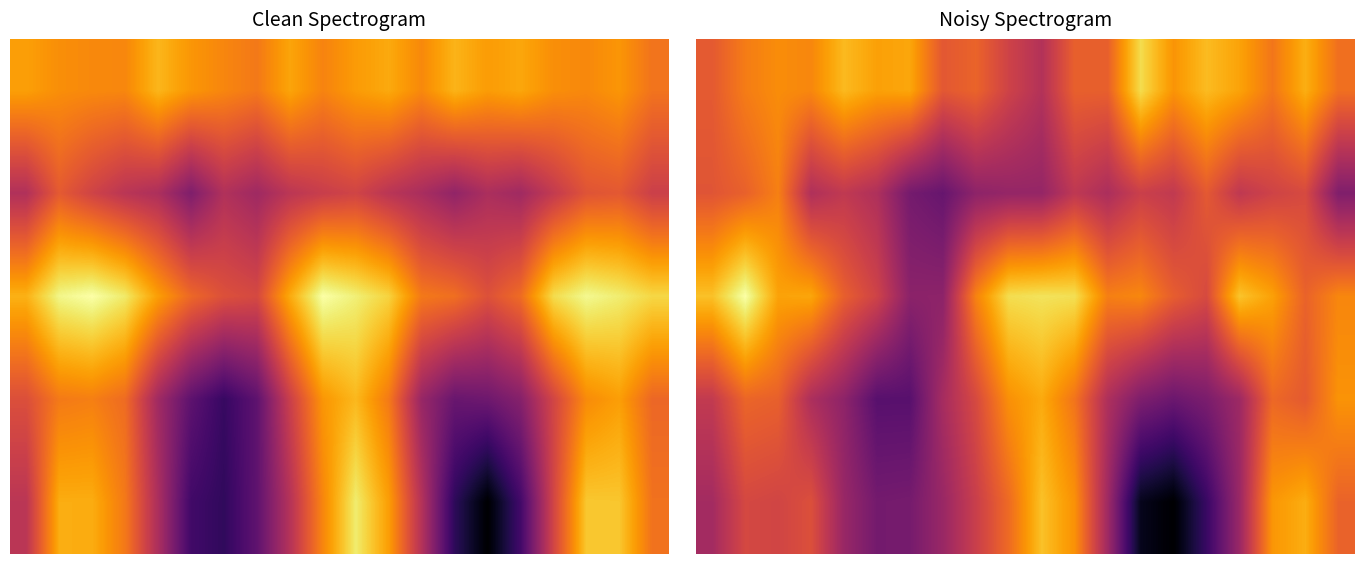

At which category does the chart reach its peak across all series?

1